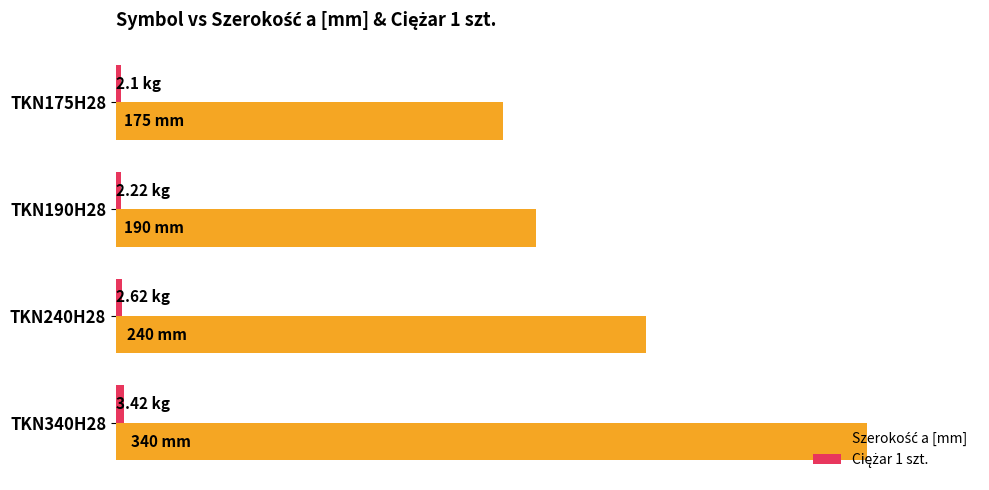

Reading left to right, what are all the values shown in this chart?

Szerokość a [mm]: 175.0	190.0	240.0	340.0
Ciężar 1 szt.: 2.1	2.2	2.6	3.4